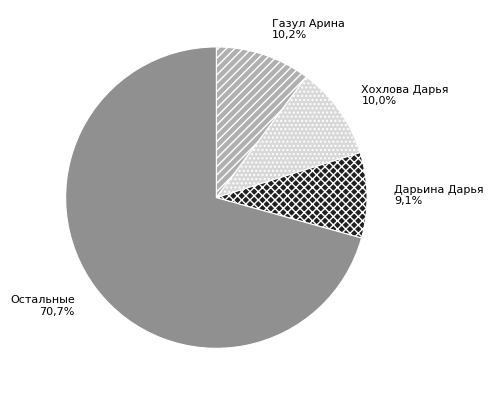

The Хохлова Дарья slice represents 24% of the pie. True or false?

False